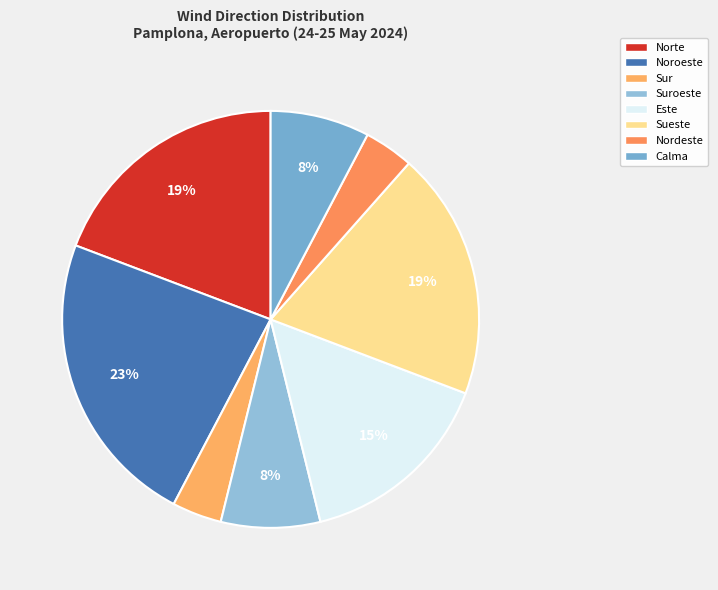

Count the number of slices in the pie.

8